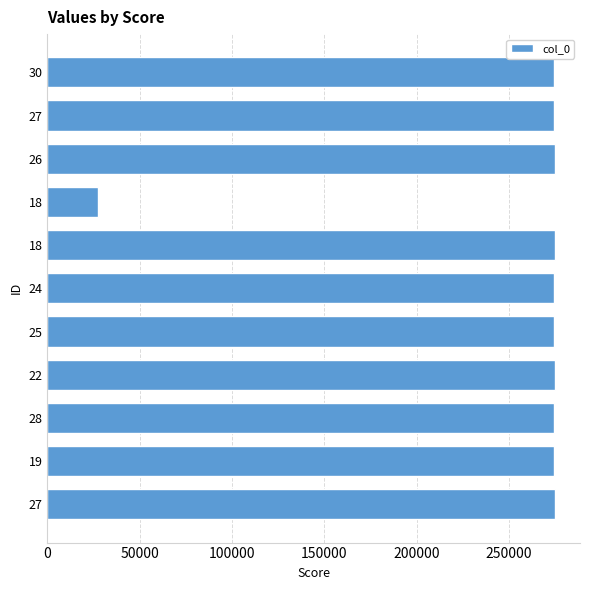

What is the average value?

252139